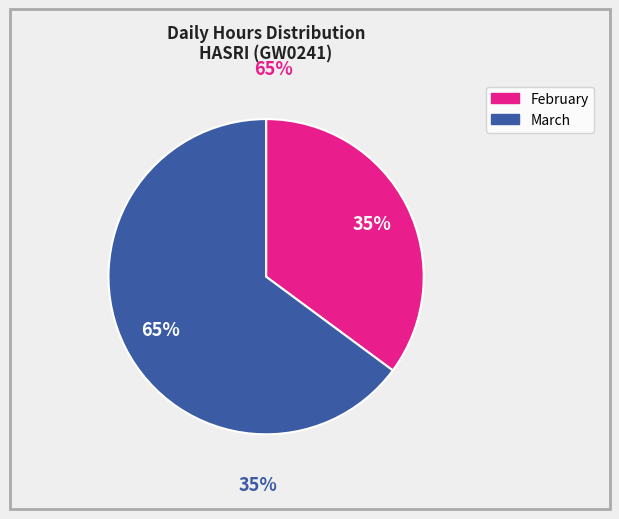

The Sat 4 slice represents 15% of the pie. True or false?

False